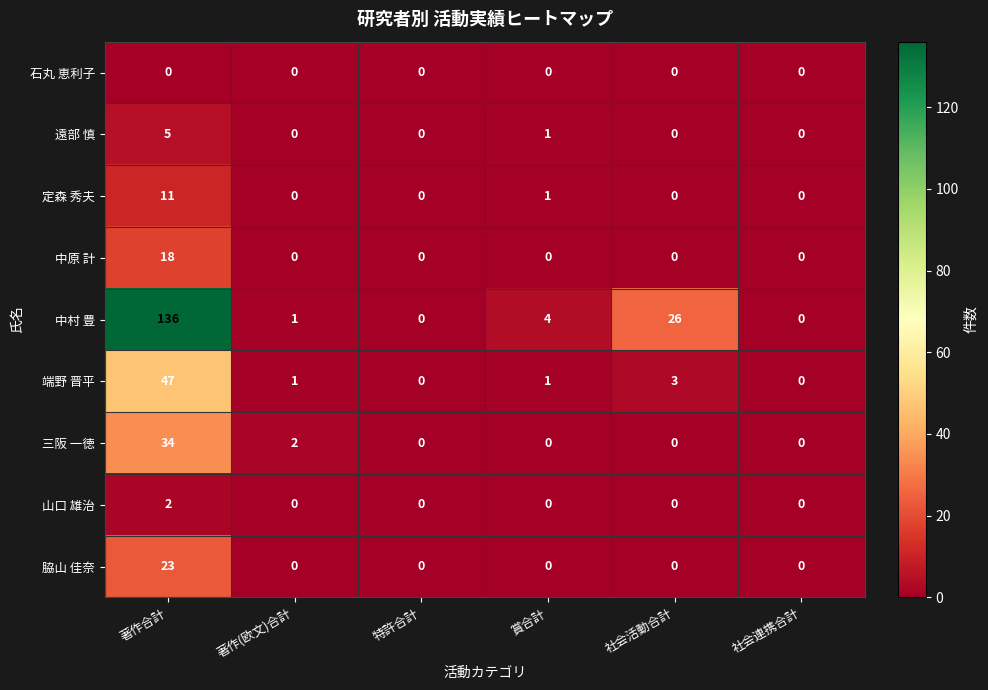

What is the sum of all 遠部 慎 values?

6